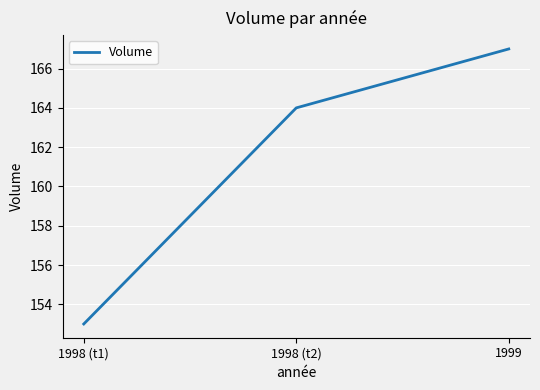

Is it true that the value at 1998 (t1) is 153?

True